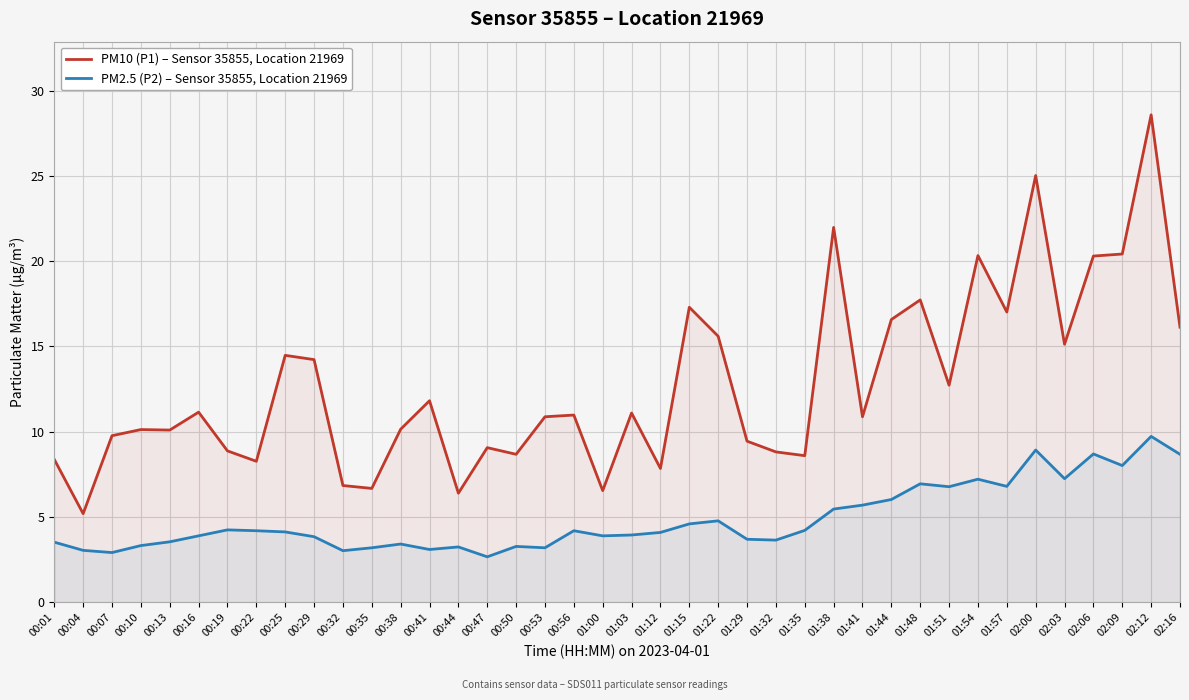

The PM2.5 (P2) – Sensor 35855, Location 21969 series shows 5.6 at 01:32. True or false?

False